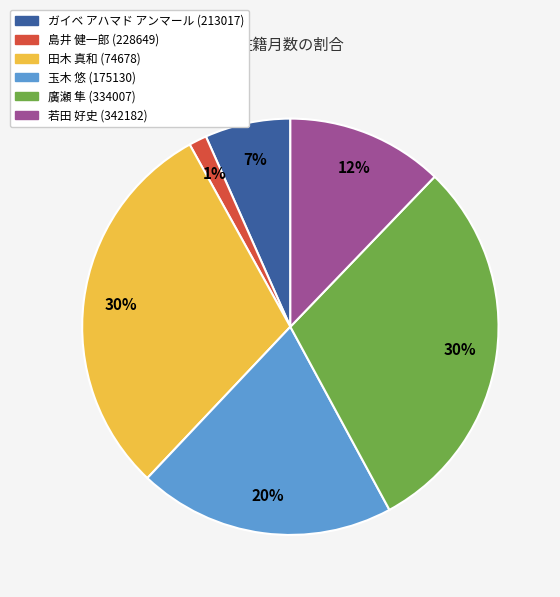

To the nearest percent, what is the average slice percentage?

17%